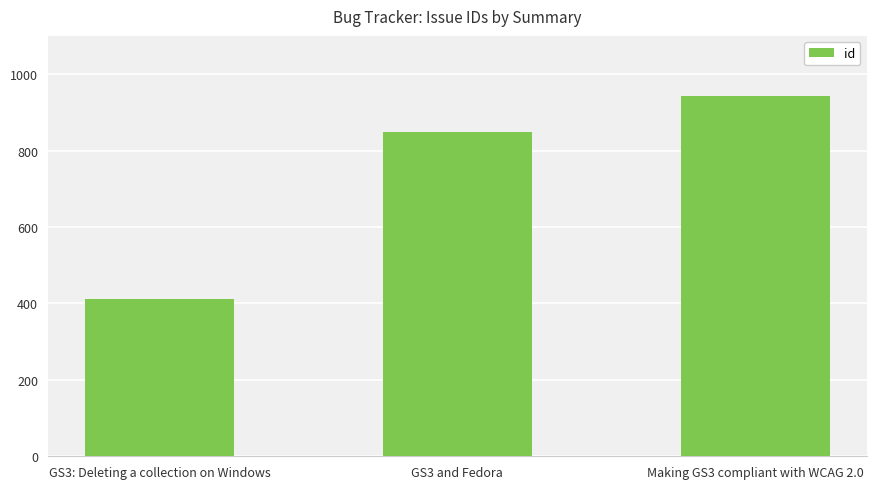

Are the bars horizontal?

No